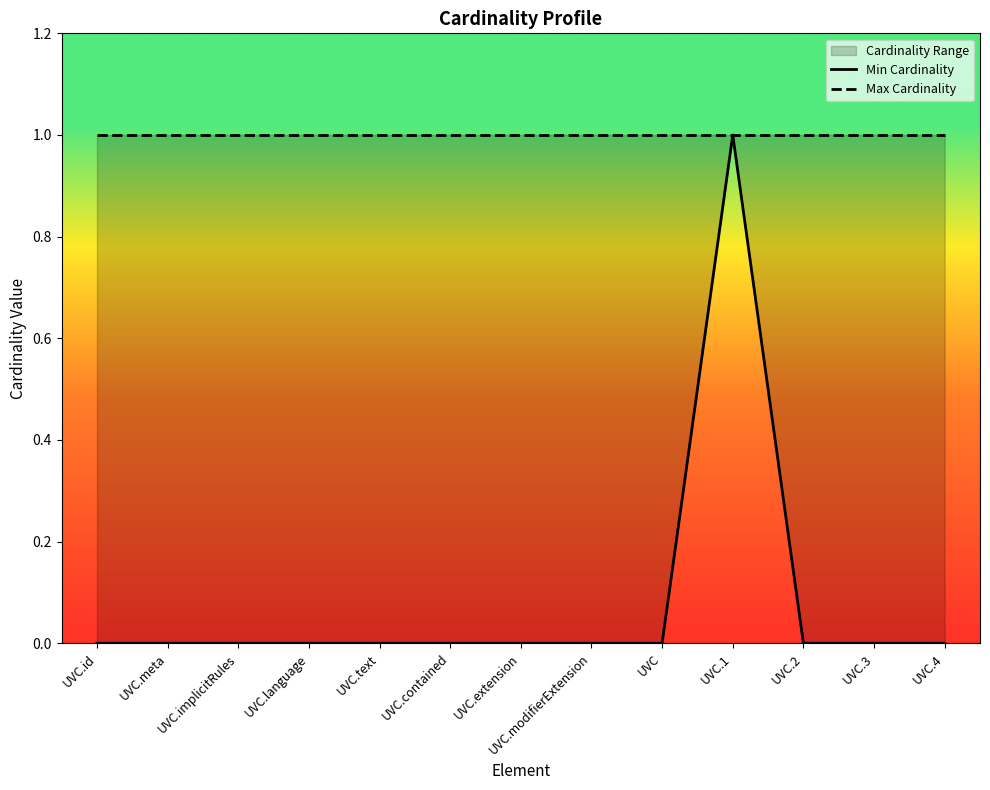

At UVC.text, list the series in order from largest to smallest.

Max Cardinality, Min Cardinality